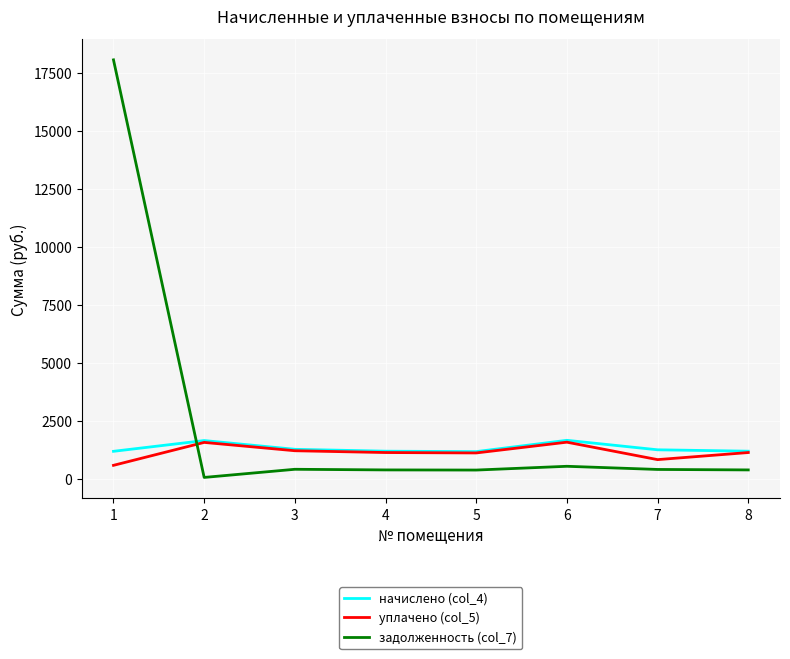

The value of уплачено (col_5) at 4 is 1150.8. True or false?

True